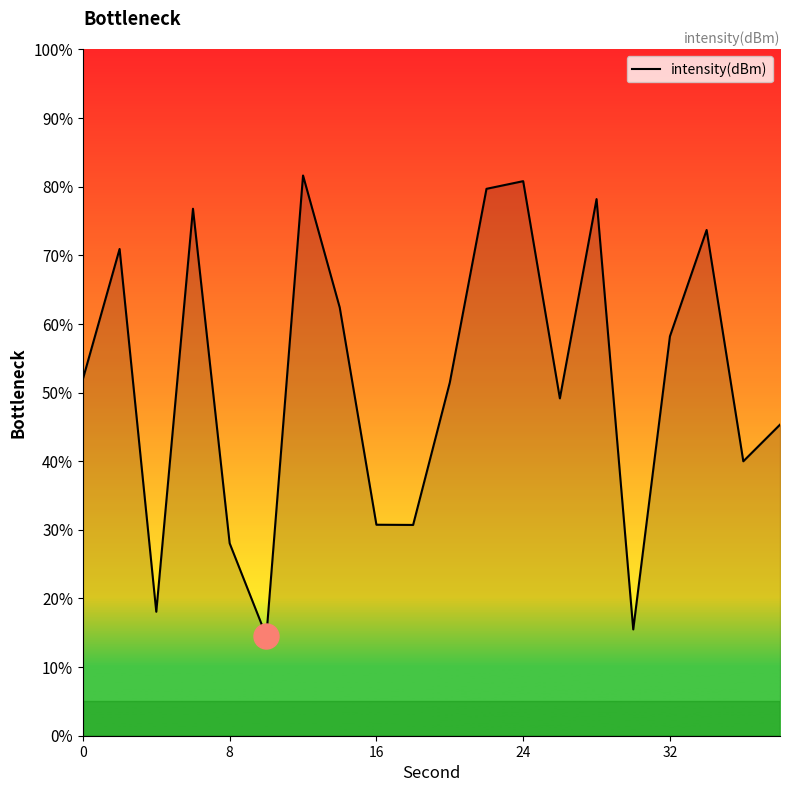

What is the greatest value displayed?

81.6